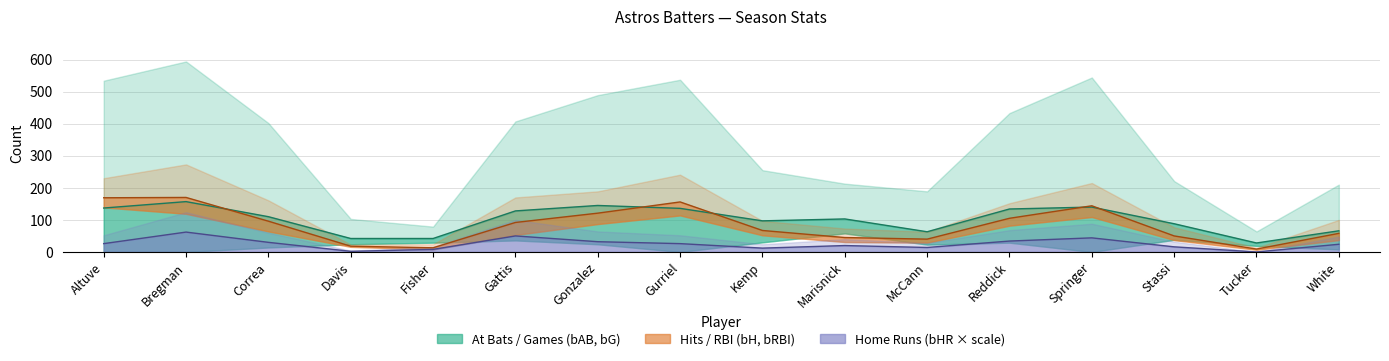

What is the label of the 16th point from the left?

White